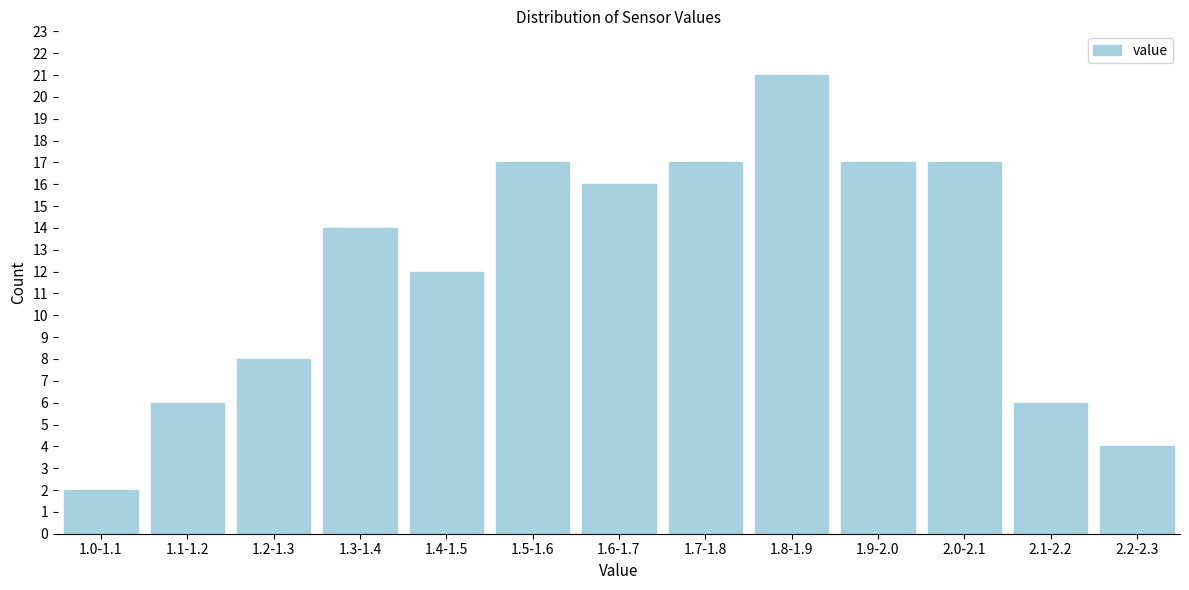

Reading right to left, list all the values displayed in this chart.

2.2-2.3=4	2.1-2.2=6	2.0-2.1=17	1.9-2.0=17	1.8-1.9=21	1.7-1.8=17	1.6-1.7=16	1.5-1.6=17	1.4-1.5=12	1.3-1.4=14	1.2-1.3=8	1.1-1.2=6	1.0-1.1=2